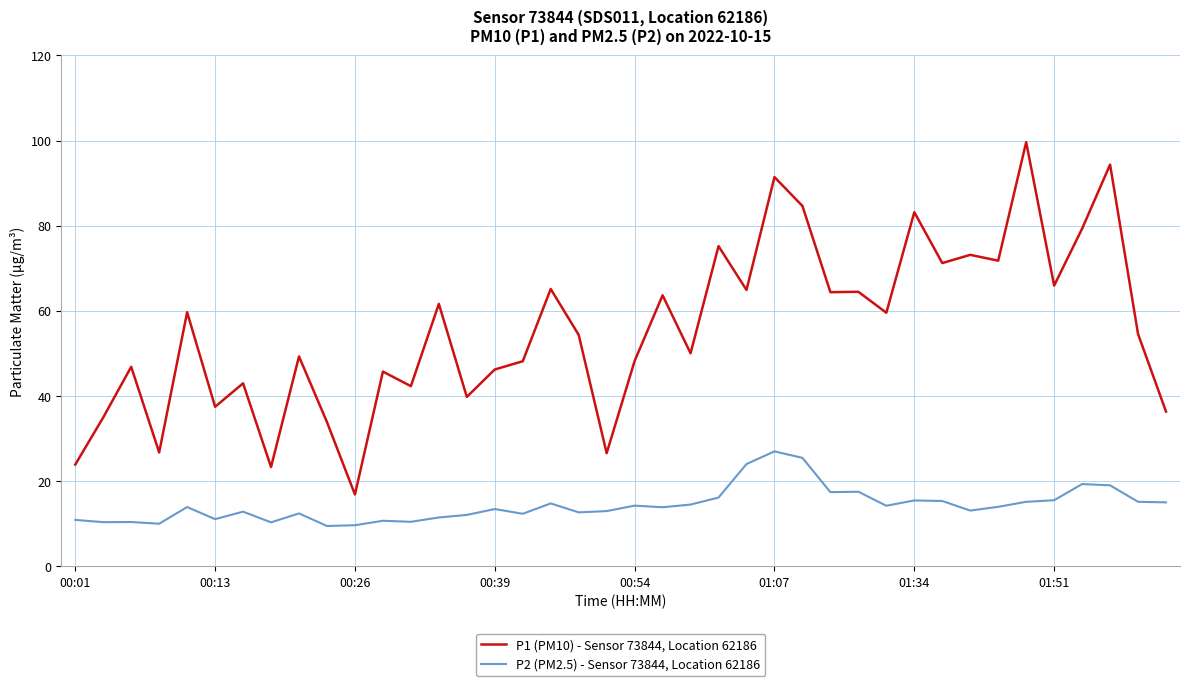

True or false: P2 (PM2.5) - Sensor 73844, Location 62186 and P1 (PM10) - Sensor 73844, Location 62186 intersect in this chart.

False